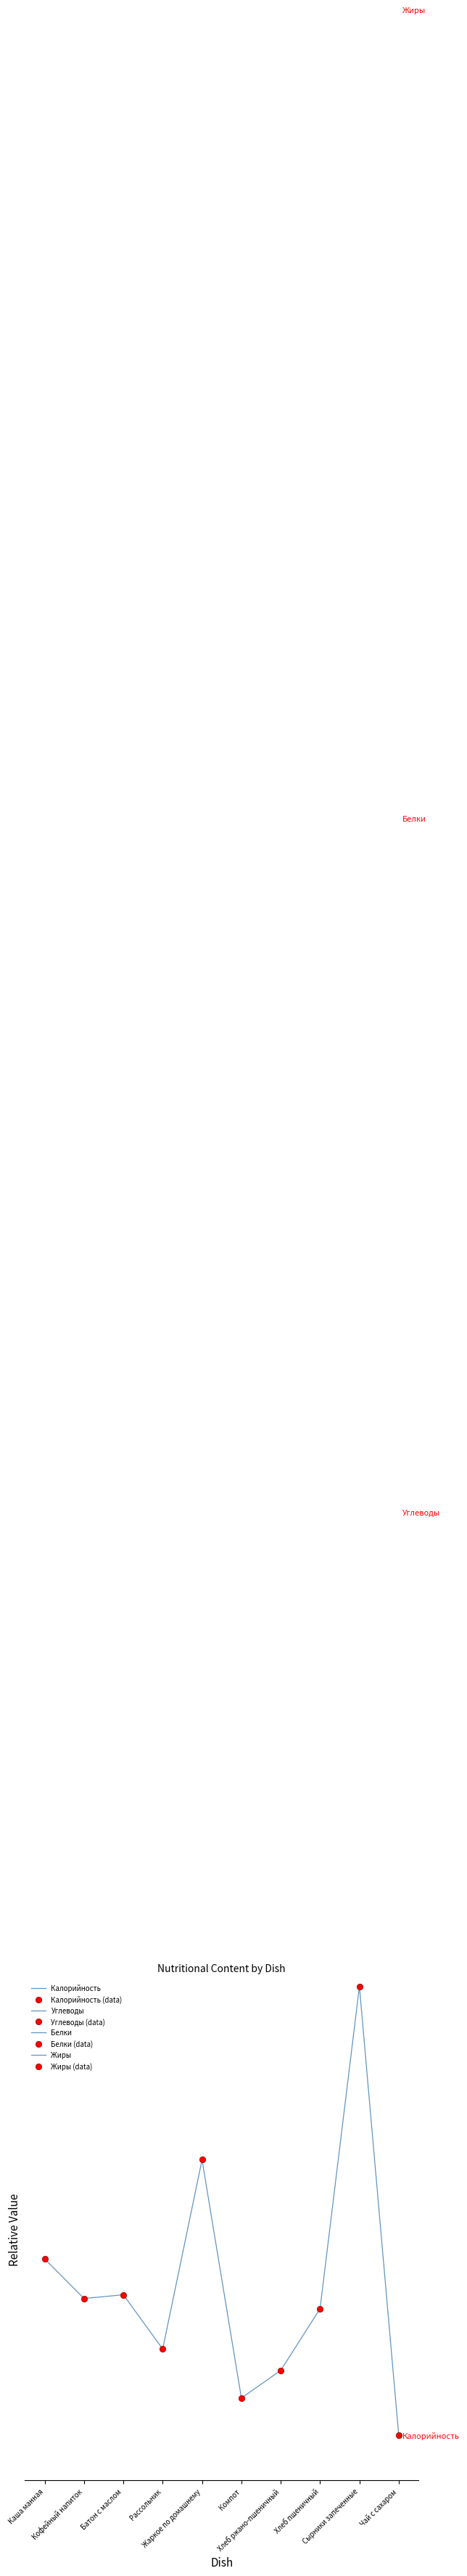

At which label does Жиры reach its peak?

Кофейный напиток